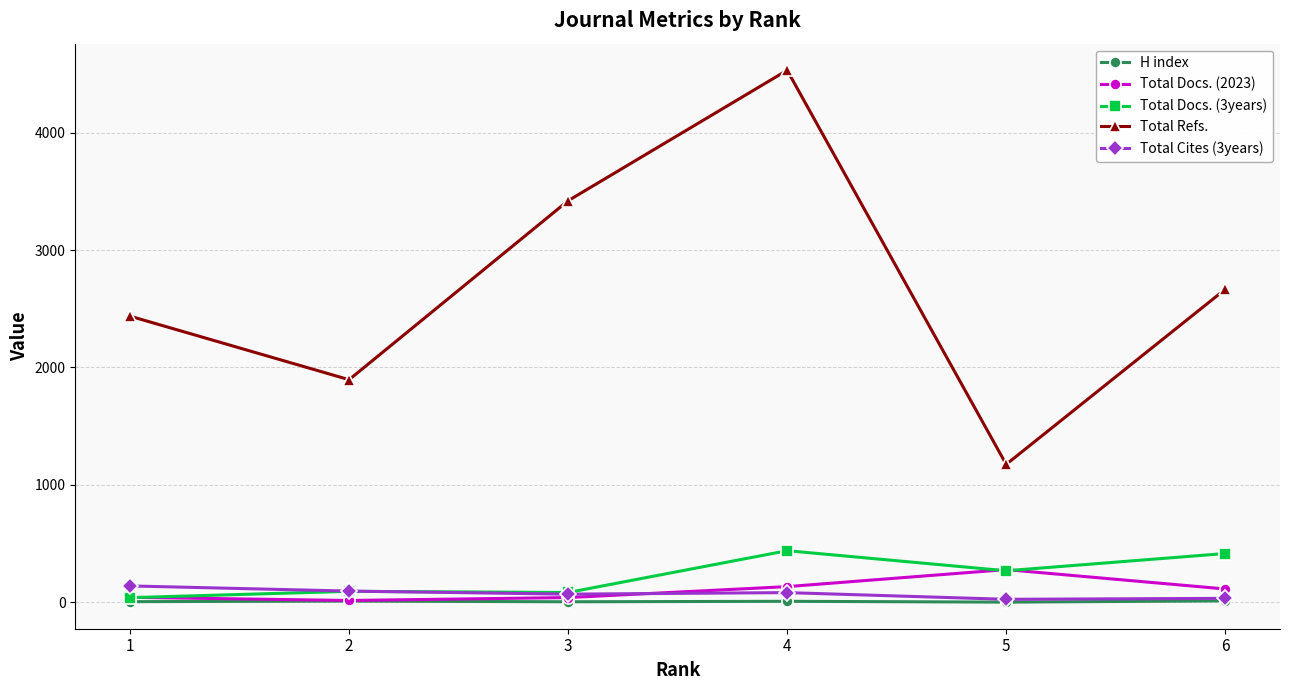

True or false: Total Refs. and Total Docs. (3years) cross at least once.

False